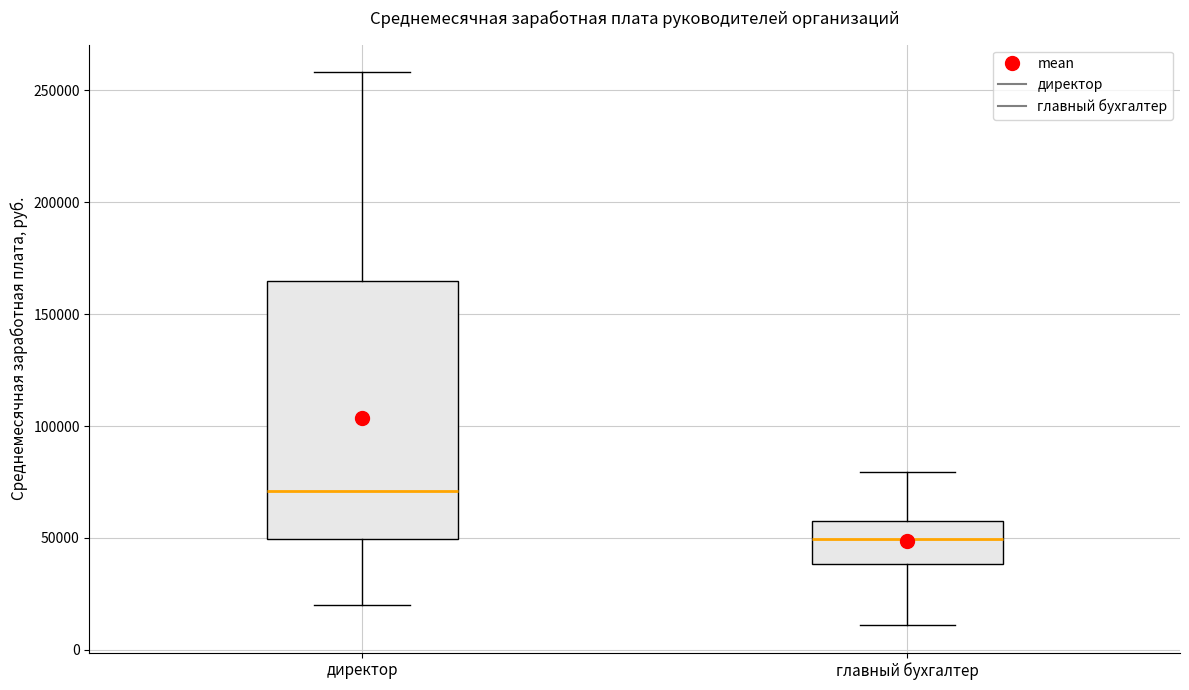

Reading left to right, read every box against the y-axis: the position of its median line, the range the box covers, and the ends of its whiskers. The values are not printed on the chart, so give them approximately, as read against the axis.

директор: median 70000, box 50000 to 165000, whiskers 20000 to 260000
главный бухгалтер: median 50000, box 40000 to 55000, whiskers 10000 to 80000